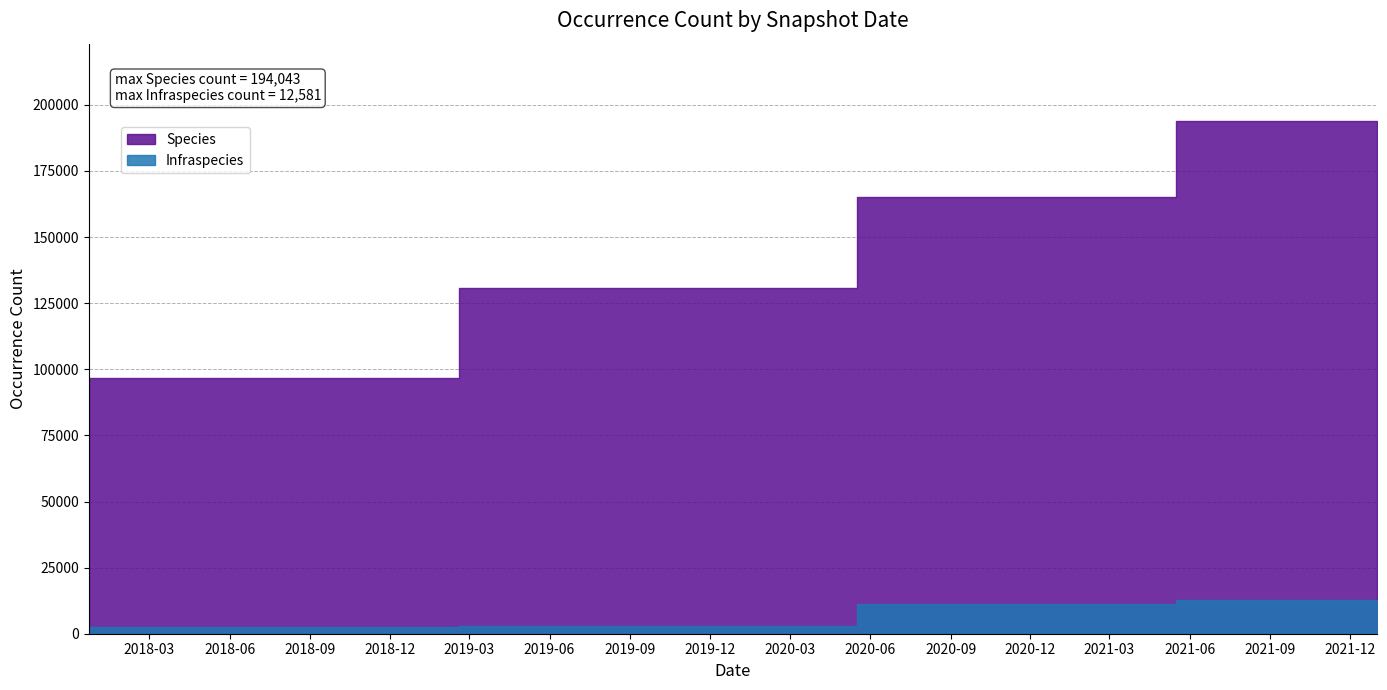

True or false: Species and Infraspecies cross at least once.

False